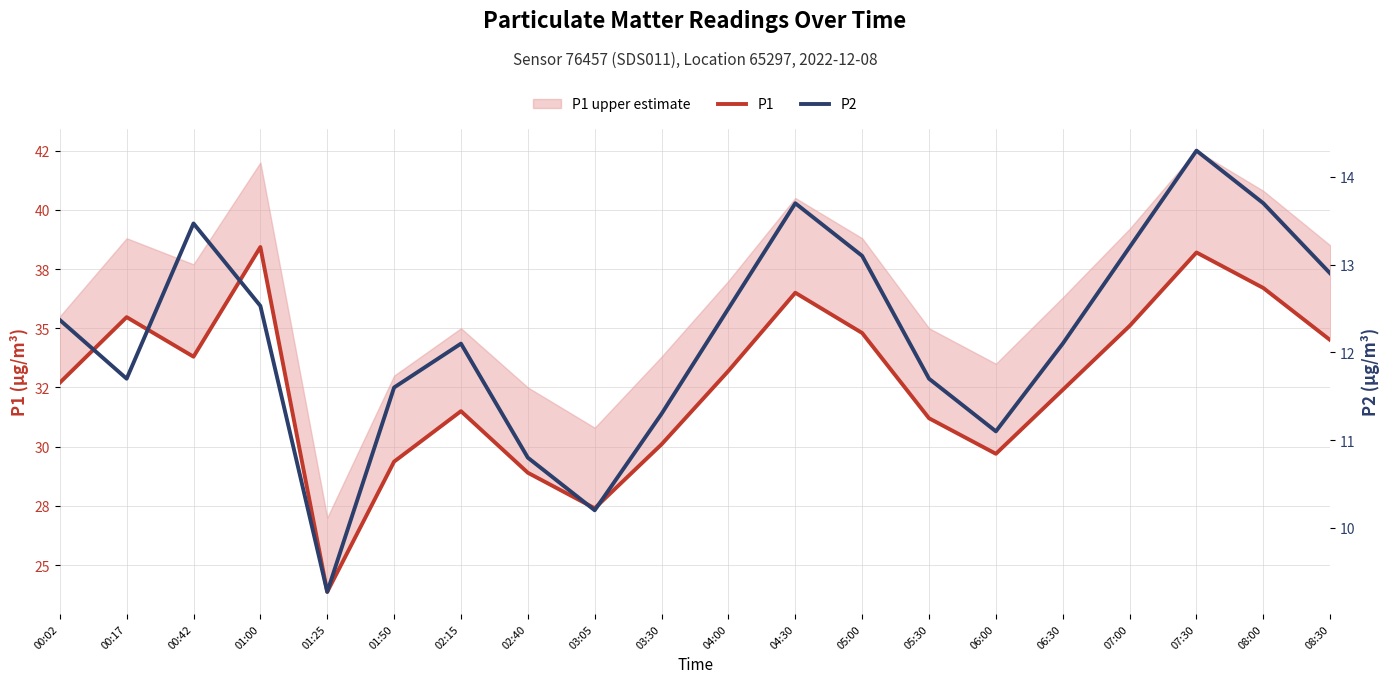

Which has a higher value, 01:00 or 07:30?

01:00